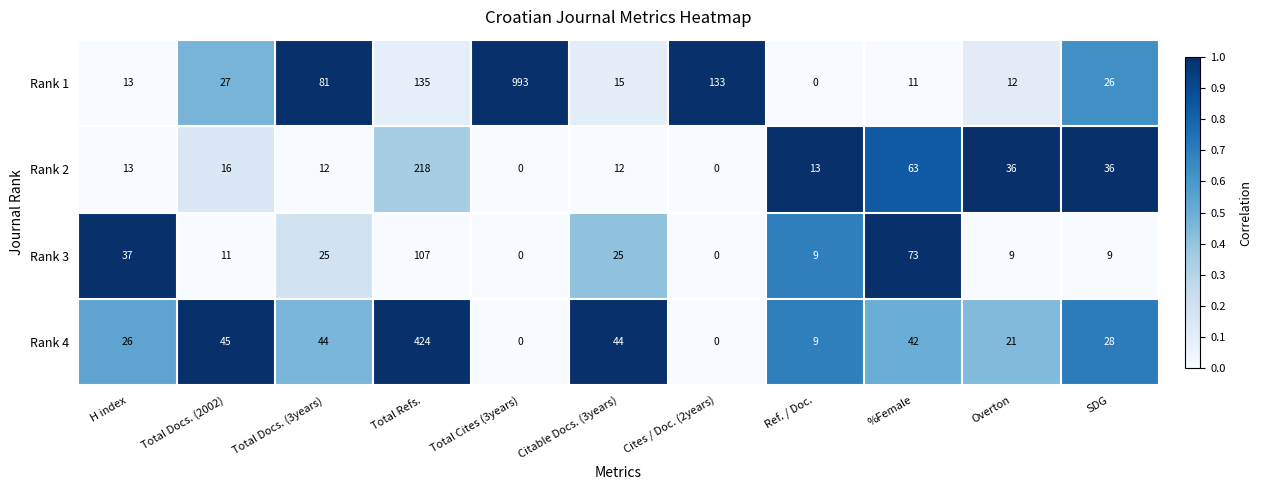

What is the spread (max minus min) of values at Total Cites (3years)?

993